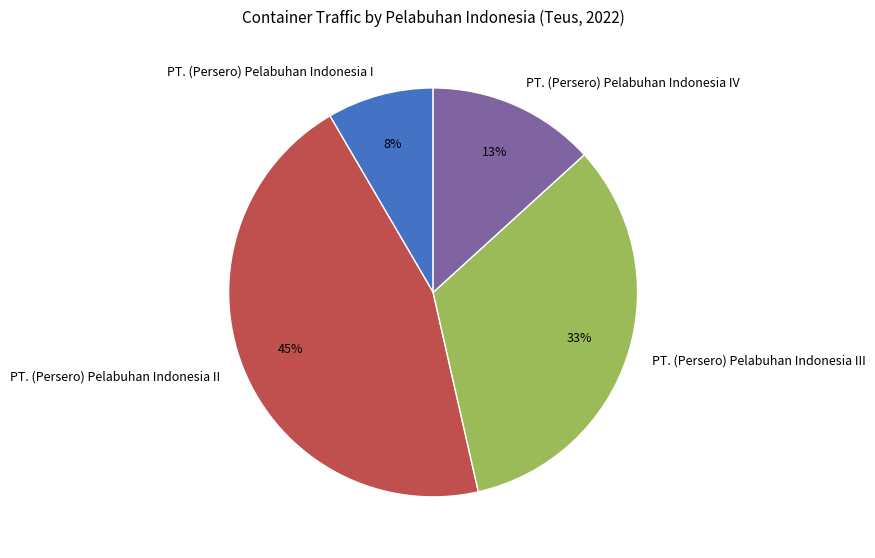

True or false: PT. (Persero) Pelabuhan Indonesia III accounts for 33% of the total.

True